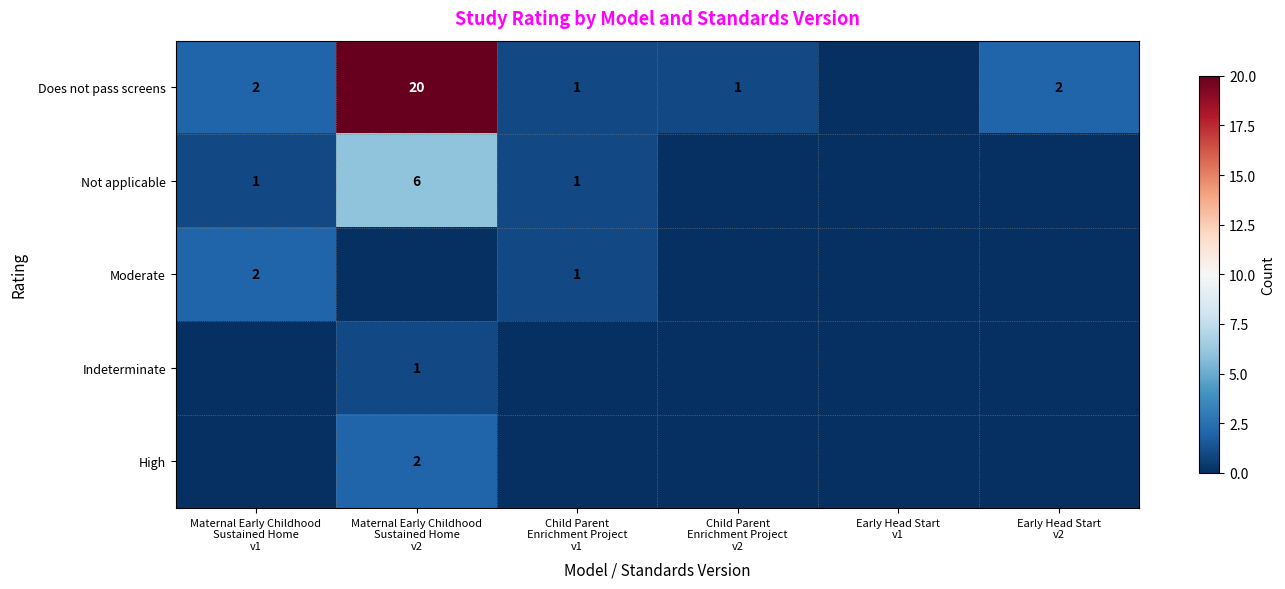

Rank the series by their maximum value, from highest to lowest.

Does not pass screens, Not applicable, Moderate, High, Indeterminate